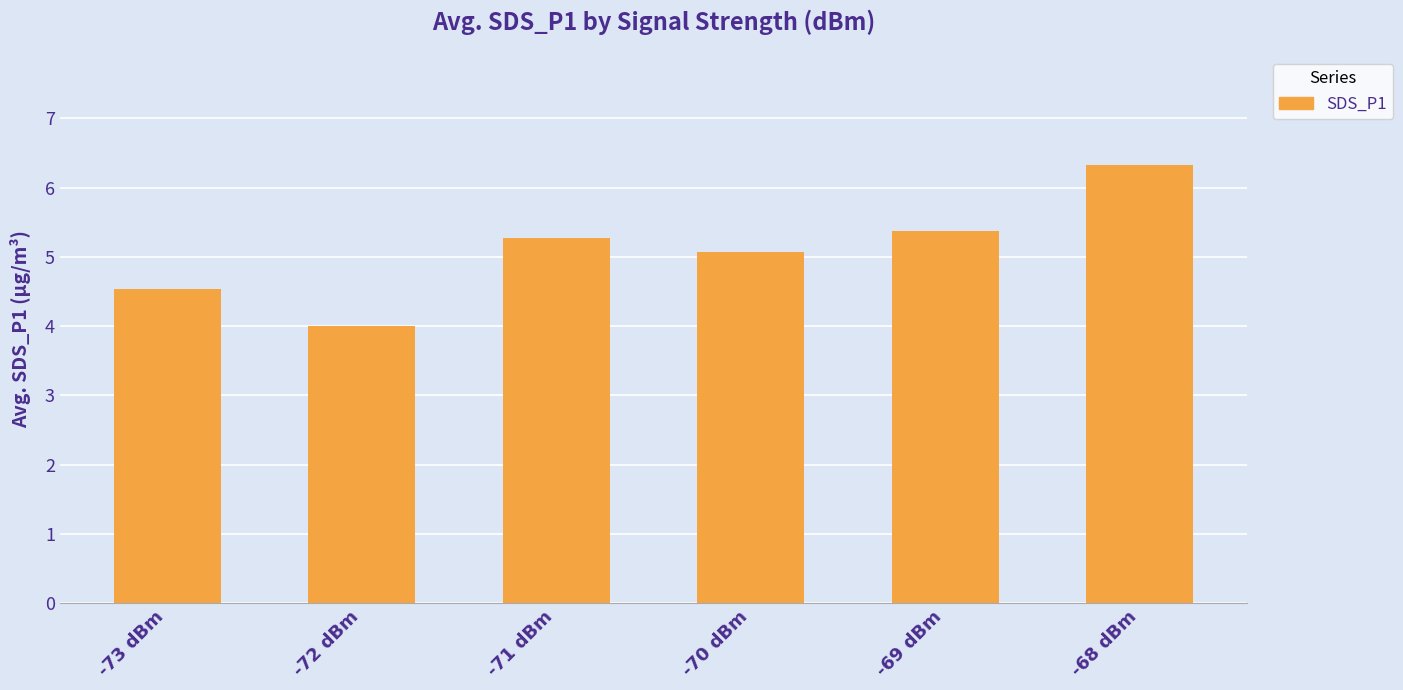

At which category does the chart reach its minimum across all series?

-72 dBm